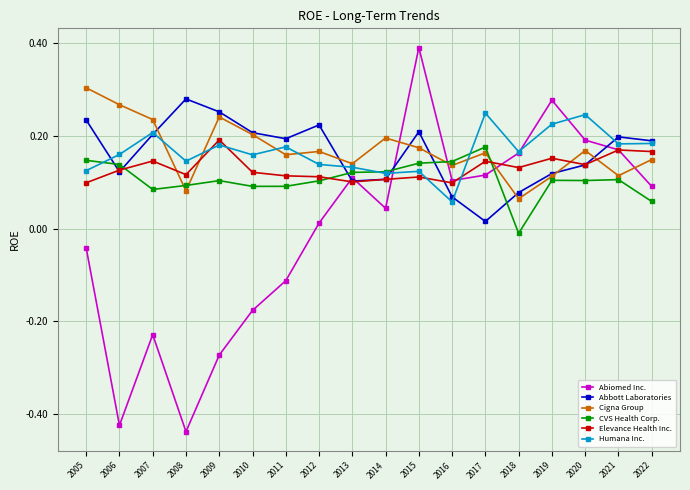

Does the chart have visible grid lines?

Yes